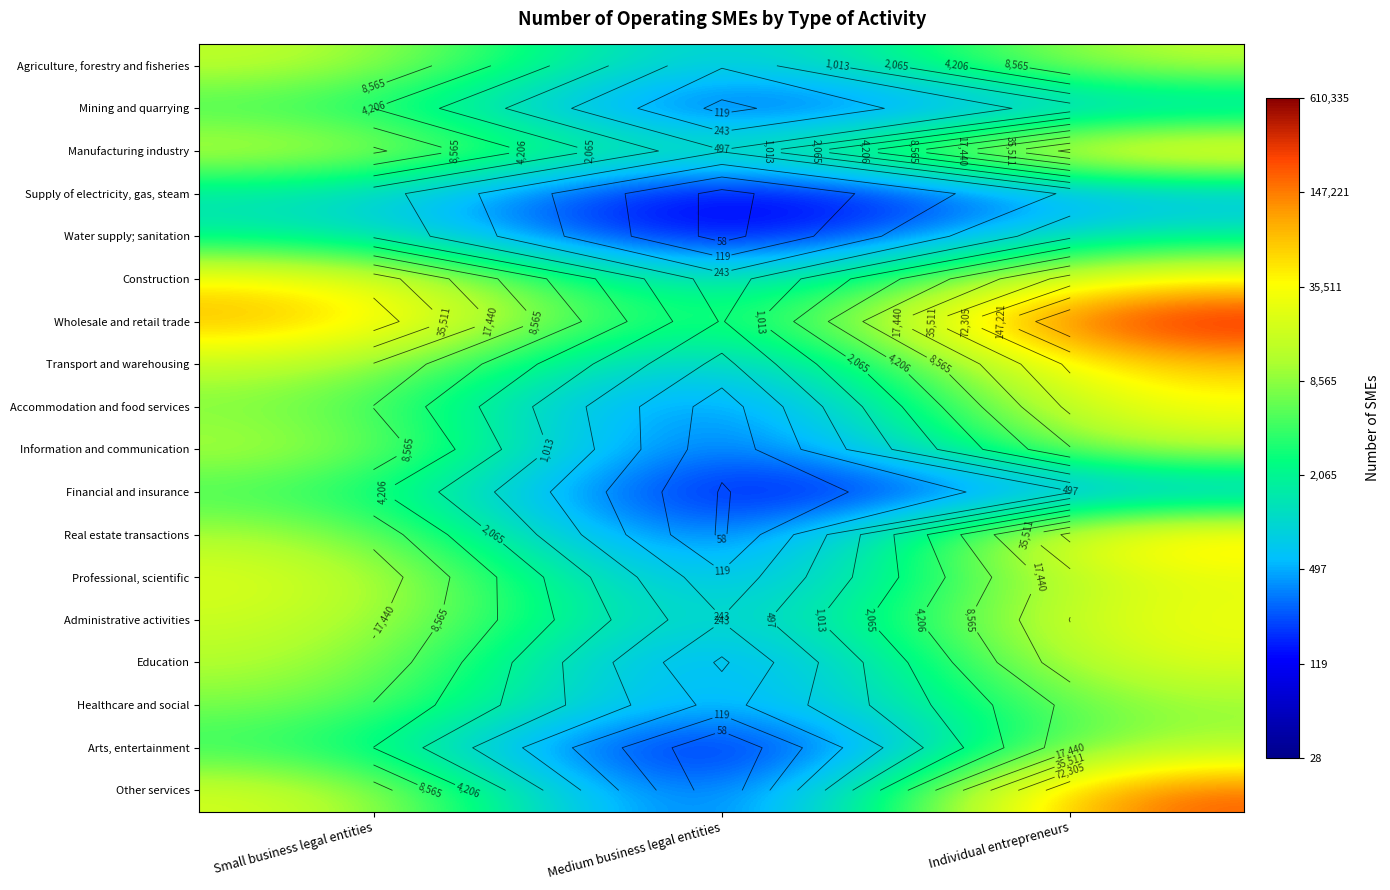

How many data points in Arts, entertainment are above 8?

2